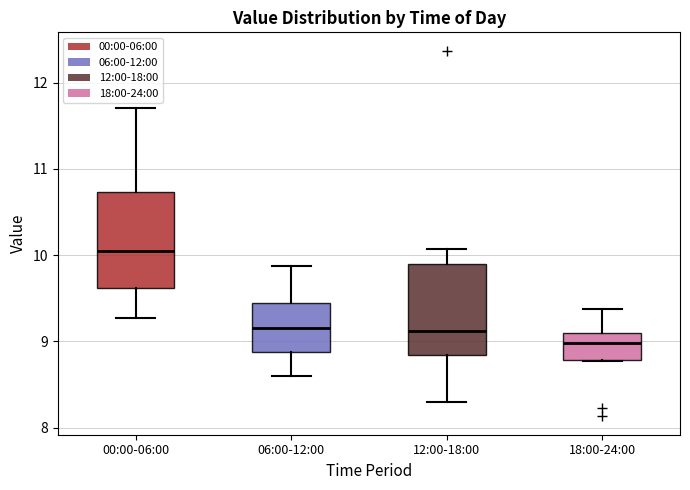

Reading left to right, transcribe this box plot: for each box, give where its median line is, the range the box spans, and where its two whiskers end, as read against the y-axis. The values are not printed on the chart, so give them approximately, as read against the axis.

00:00-06:00: median 10.1, box 9.6 to 10.7, whiskers 9.3 to 11.7
06:00-12:00: median 9.2, box 8.9 to 9.4, whiskers 8.6 to 9.9
12:00-18:00: median 9.1, box 8.8 to 9.9, whiskers 8.3 to 10.1
18:00-24:00: median 9.0, box 8.8 to 9.1, whiskers 8.8 to 9.4